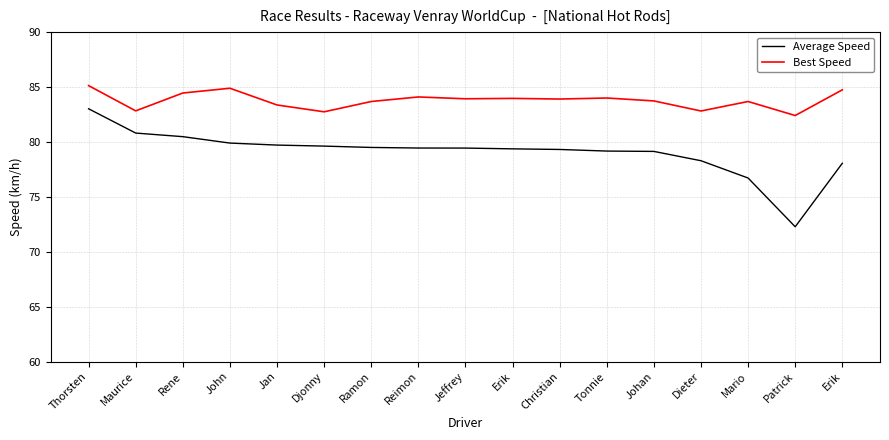

Count the number of categories in the chart.

17